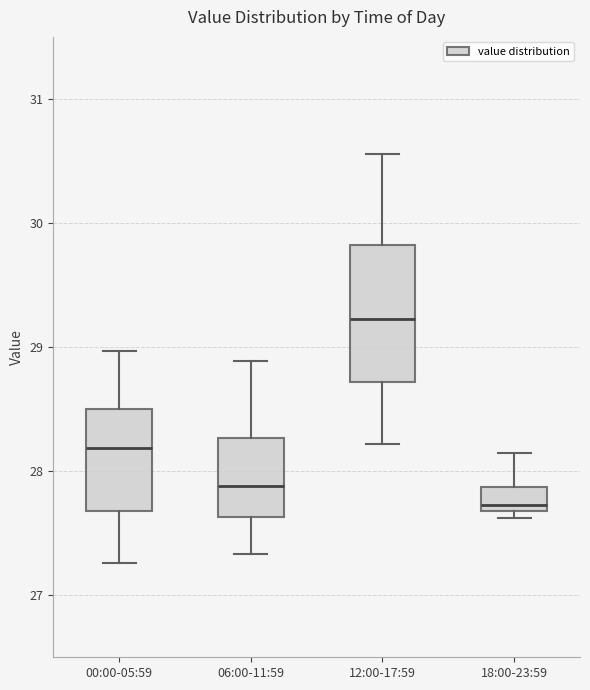

Comparing the boxes themselves (not the whiskers), which one is the tallest?

12:00-17:59